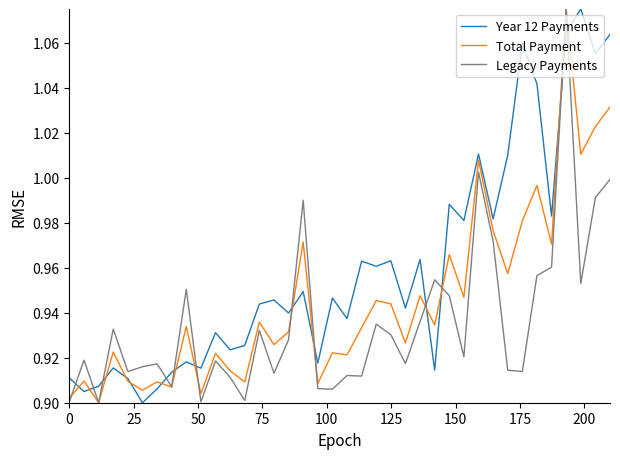

Rank the series by their average value, from lowest to highest.

Legacy Payments, Total Payment, Year 12 Payments